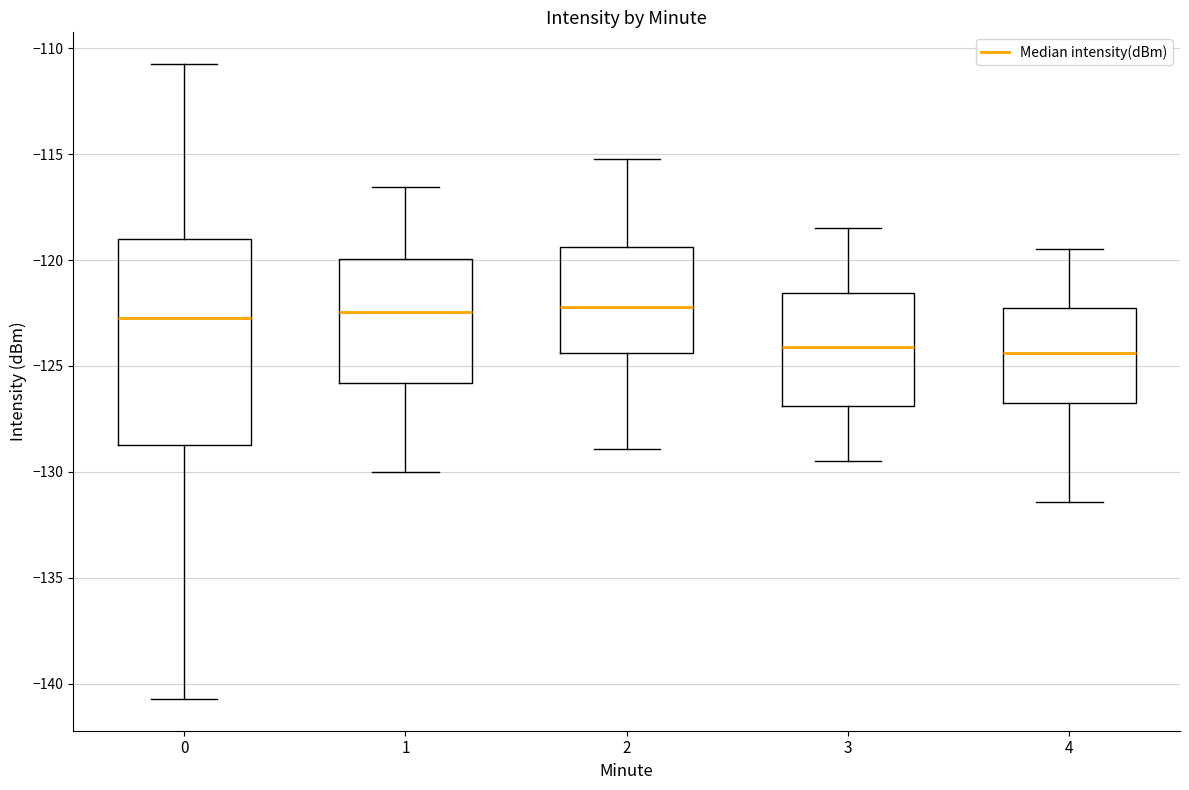

Where does the lower whisker of the box at x = 3 end on the y-axis? The values are not printed on the chart, so give them approximately, as read against the axis.

-129.5